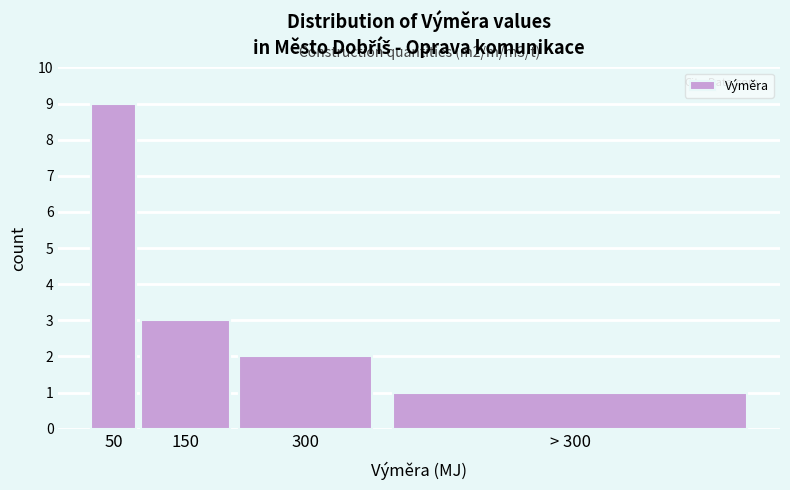

Reading right to left, list all the values displayed in this chart.

1	2	3	9